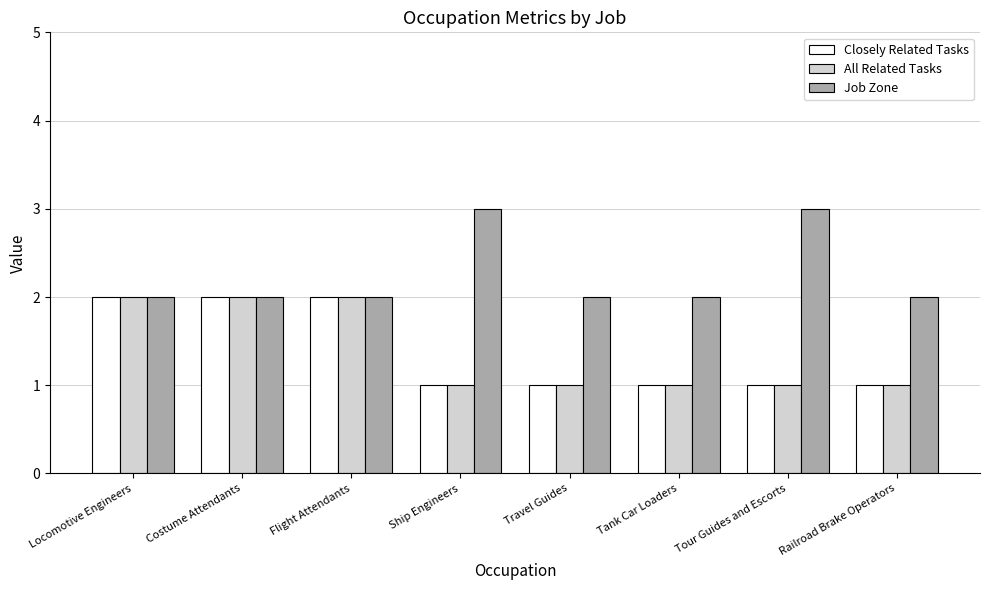

What is the minimum value for Closely Related Tasks?

1